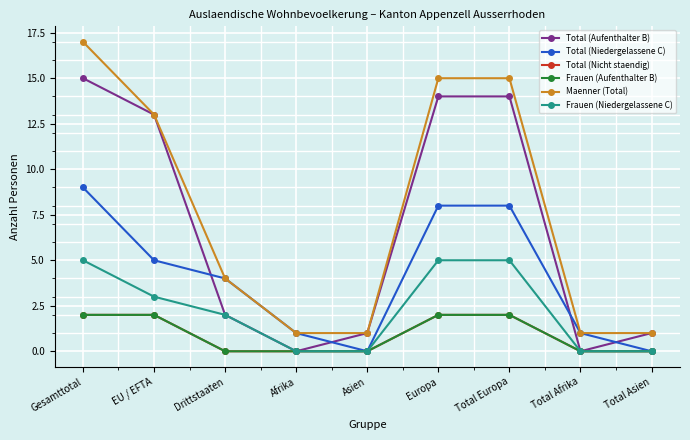

Does the chart have visible grid lines?

Yes